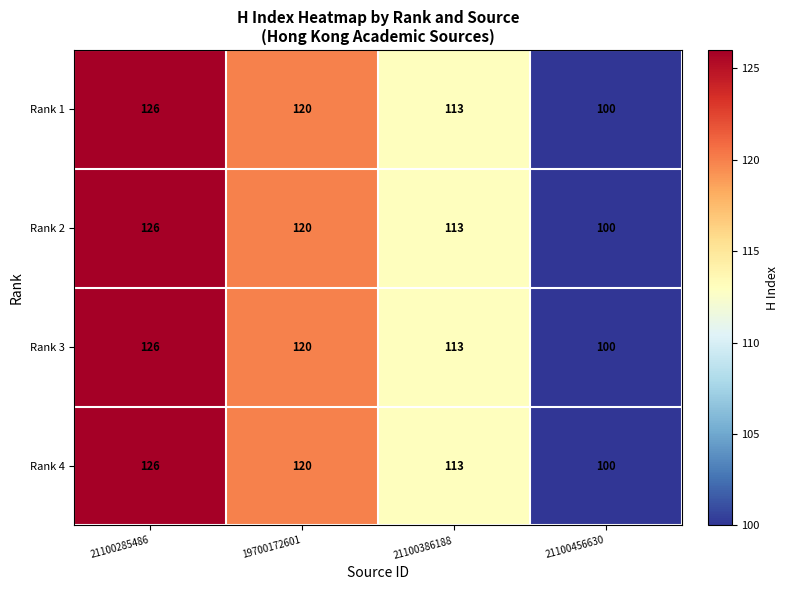

What is the difference between the maximum and minimum values in the Rank 2 series?

26